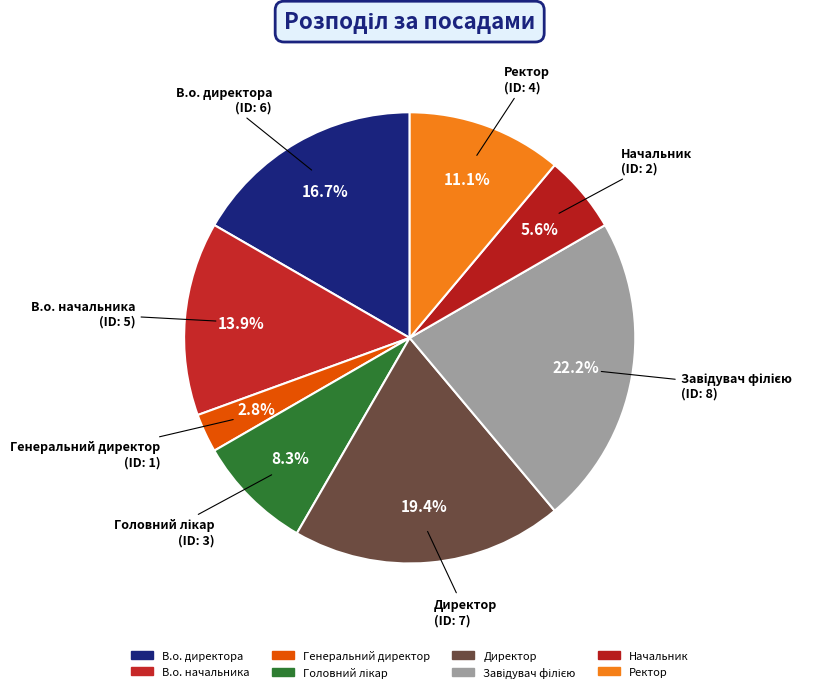

Count the number of slices in the pie.

8